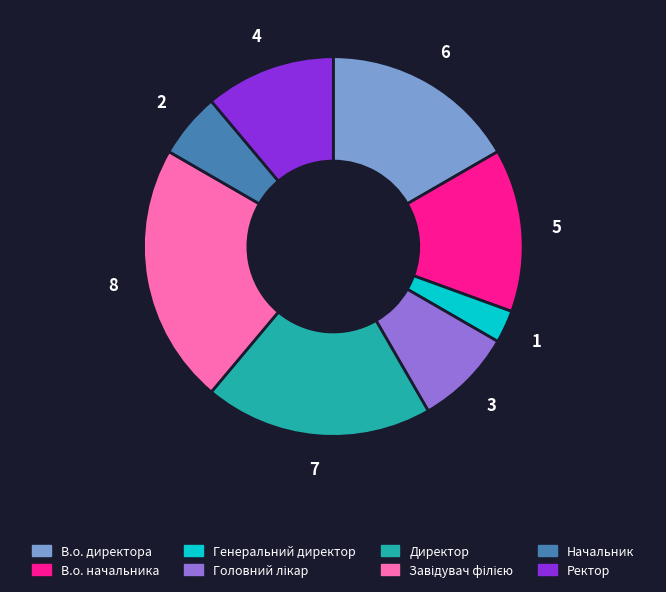

Between В.о. начальника and В.о. директора, which is larger?

В.о. директора